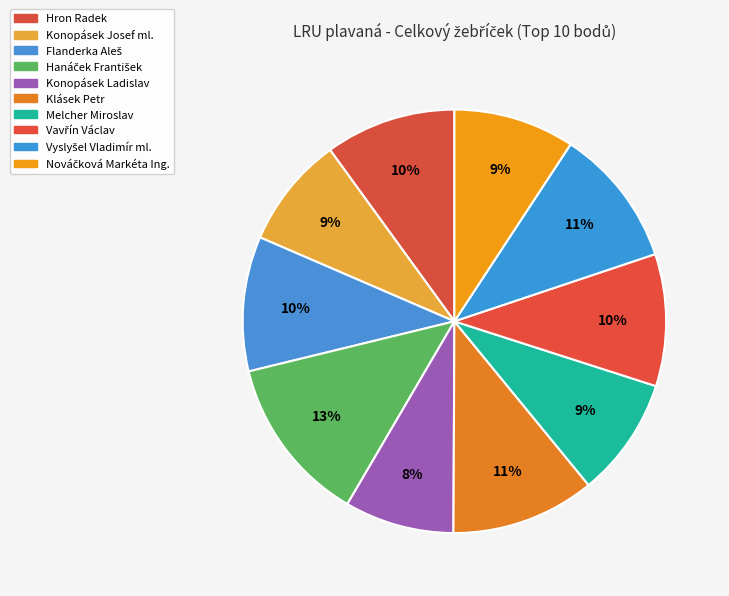

What is the largest slice in the pie chart?

Hanáček František